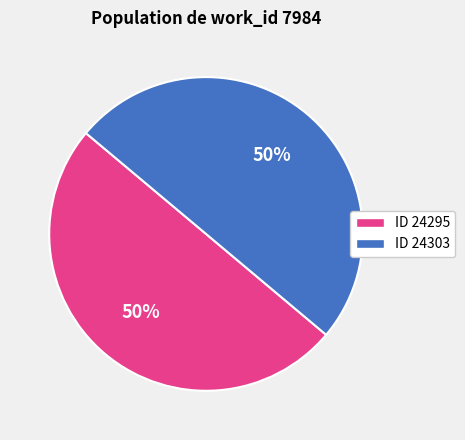

To the nearest percent, what is the average slice percentage?

50%